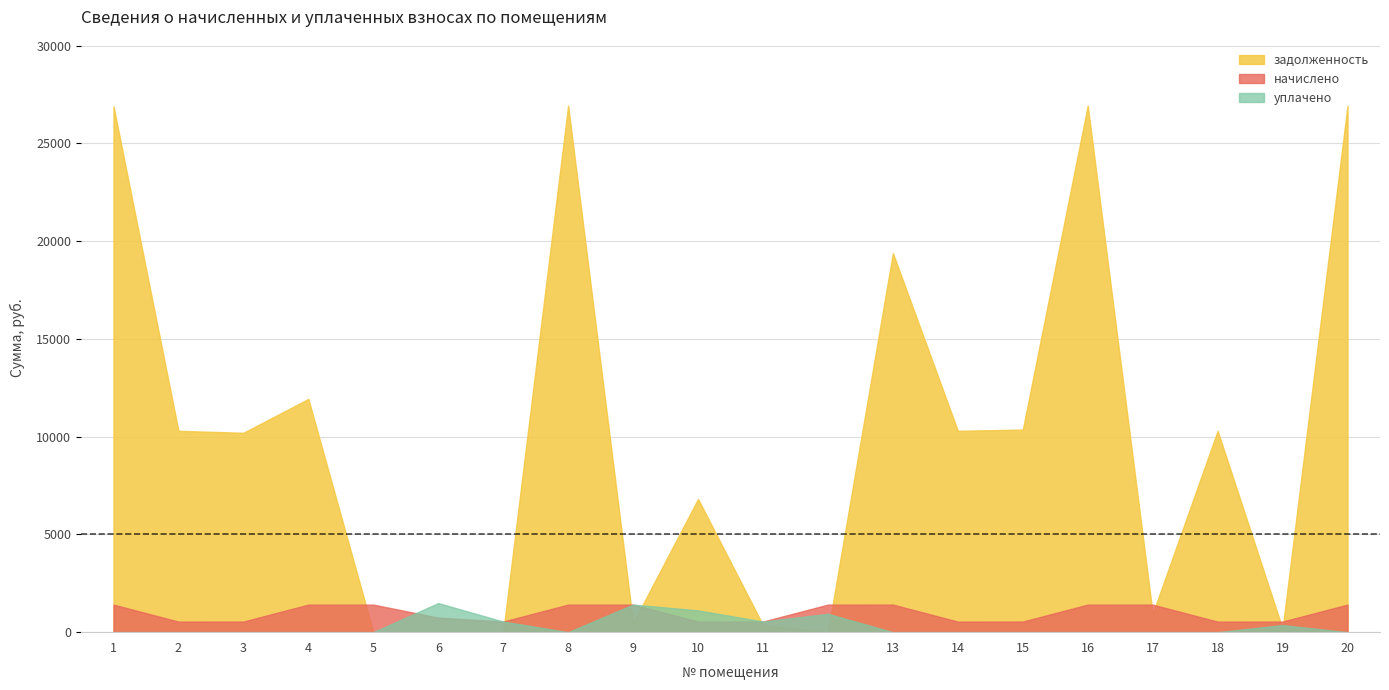

Between 6 and 13, which series saw the biggest shift?

задолженность